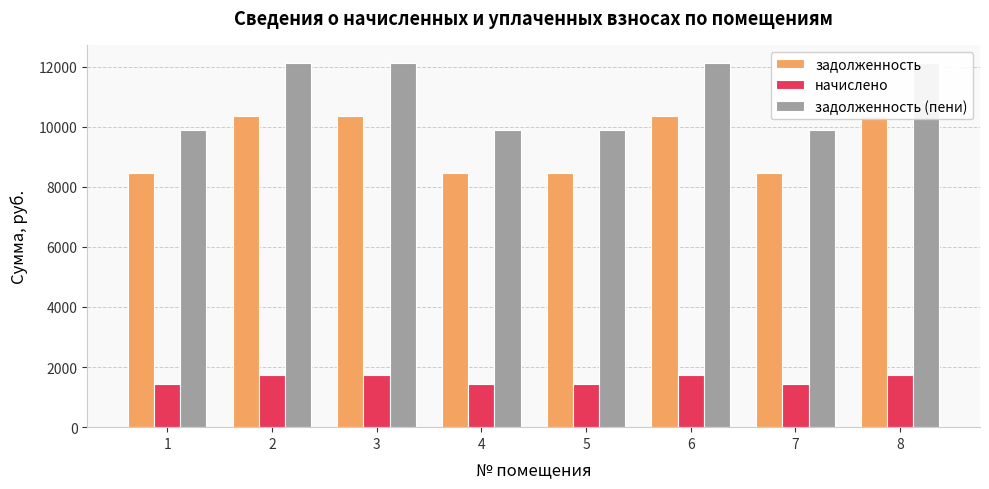

What is the difference between the maximum and minimum values in the задолженность series?

1920.0